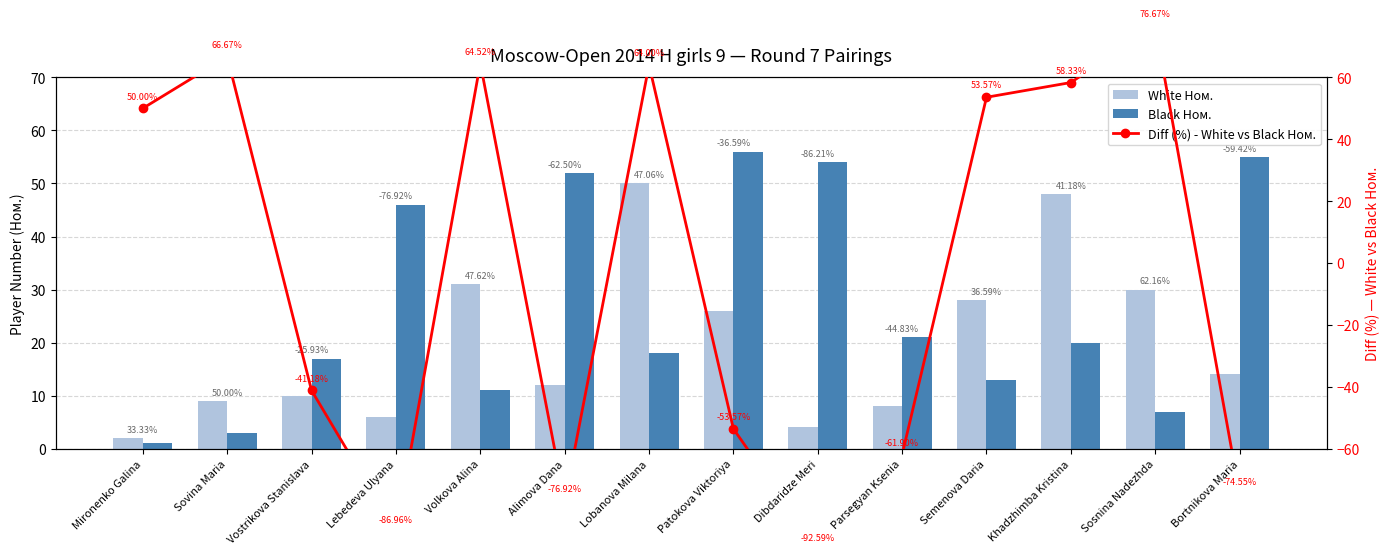

How many values in Diff (%) - White vs Black Ном. are below zero?

7